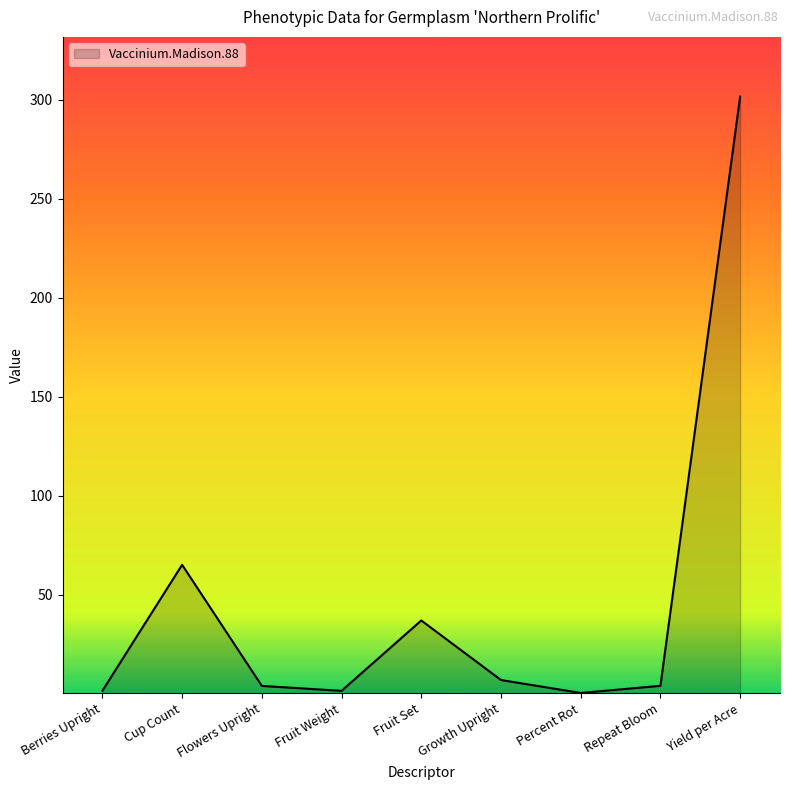

What is the sum of the values at Fruit Weight and Cup Count?

66.6